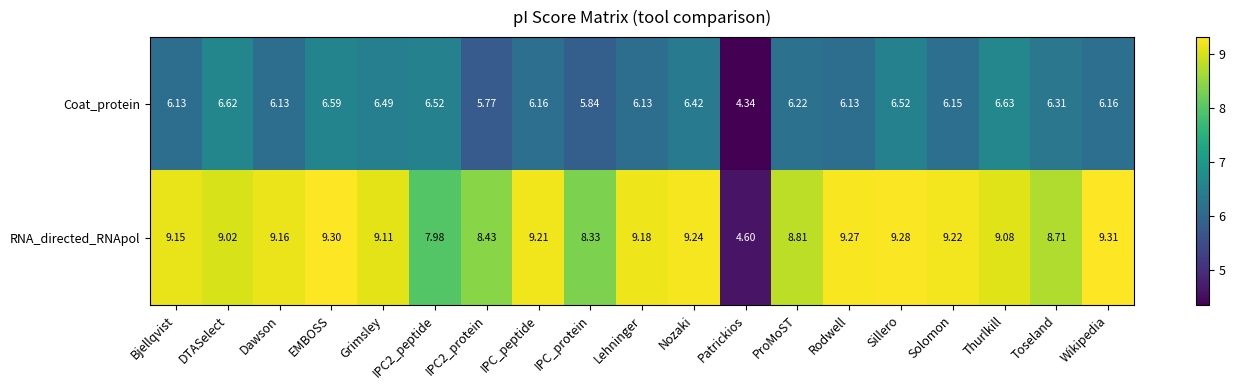

Is the value of Coat_protein at Nozaki greater than the value of RNA_directed_RNApol at ProMoST?

No